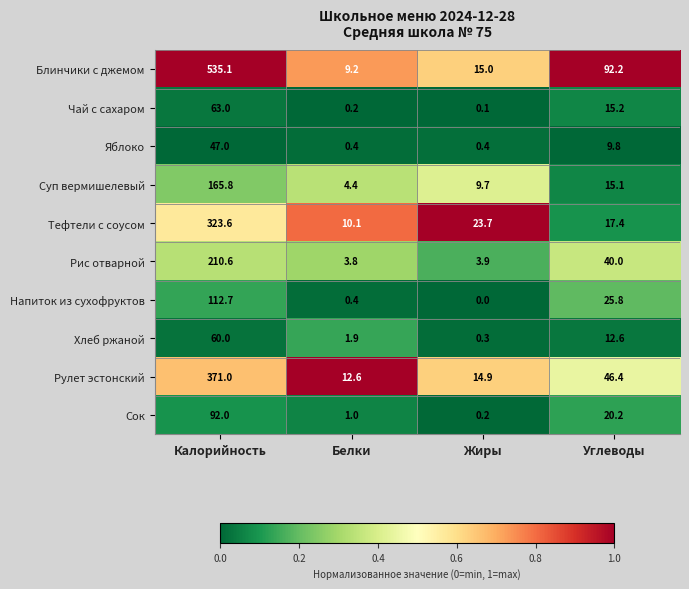

Which series has the widest spread of values?

Блинчики с джемом